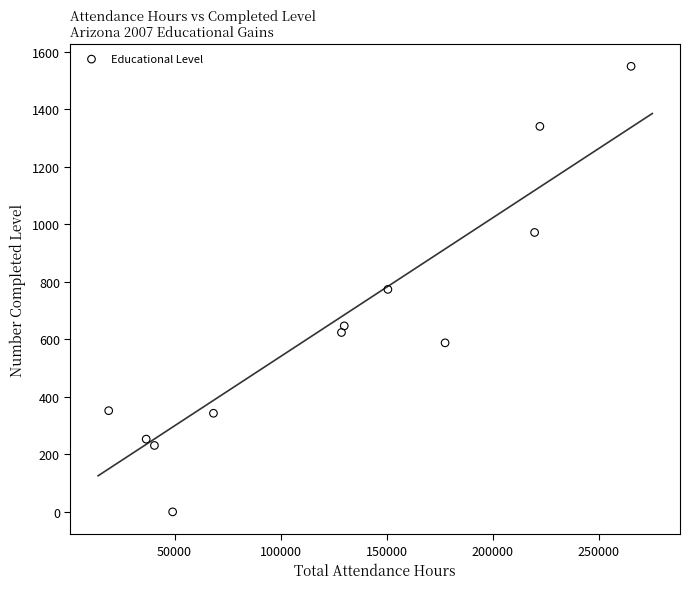

What is the average X value?

125616